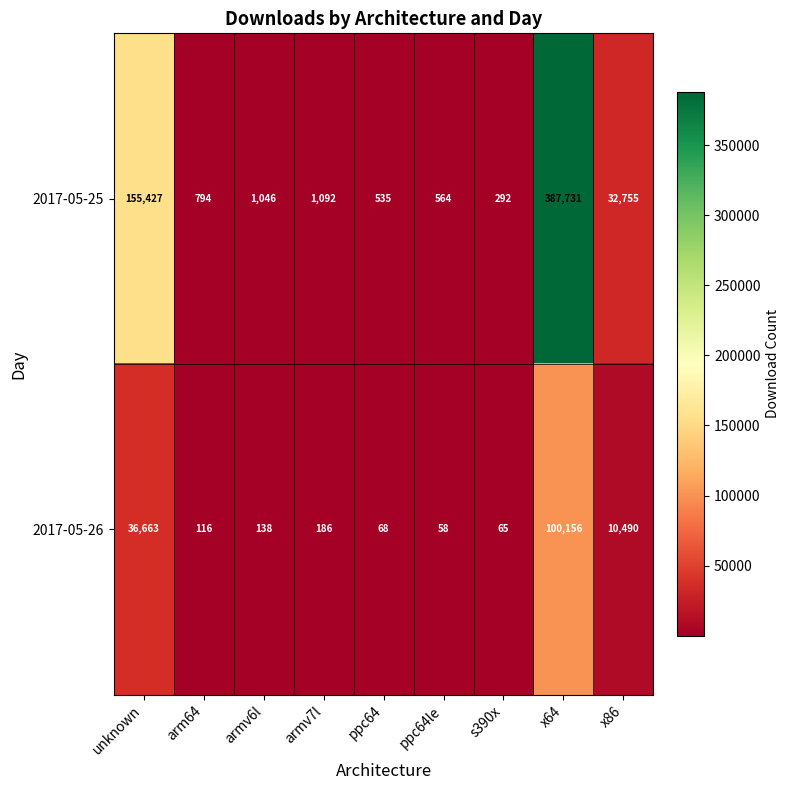

What is the minimum value shown in the chart?

58